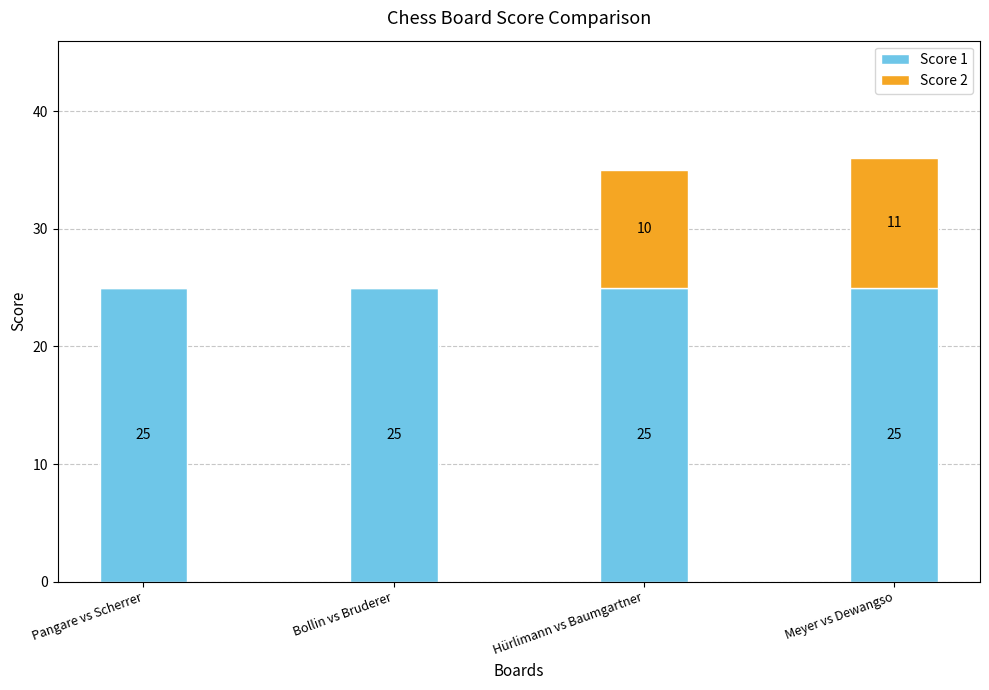

What is the approximate value of Score 1 at Bollin vs Bruderer?

25